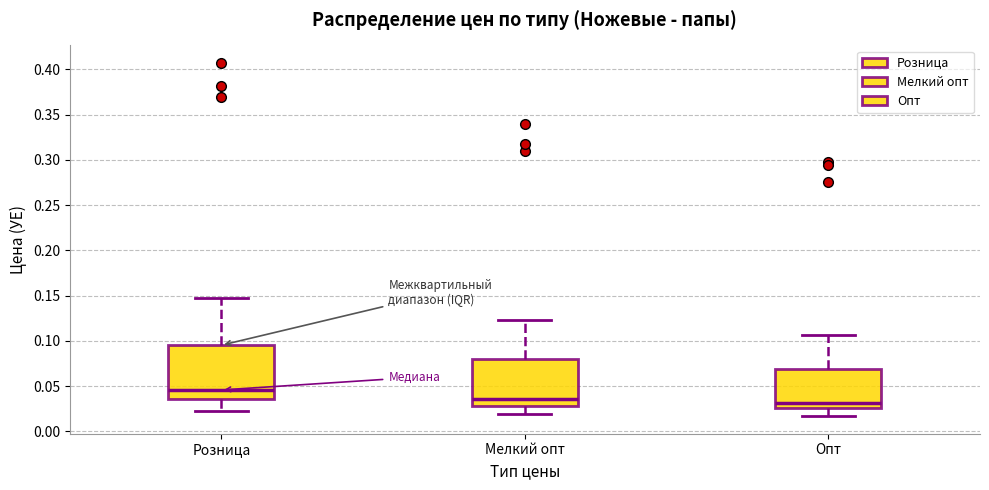

Where does the median line of the box for Мелкий опт sit on the y-axis? The values are not printed on the chart, so give them approximately, as read against the axis.

0.035